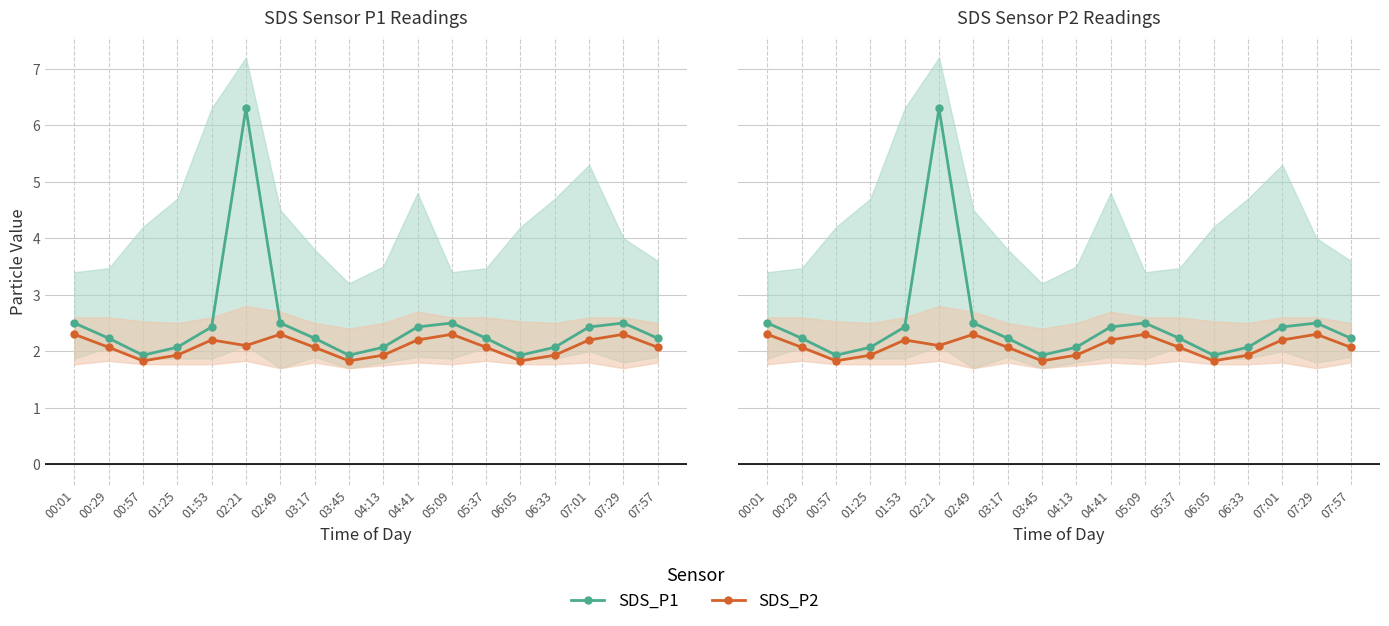

How many values in the SDS_P2 series are below 2?

6